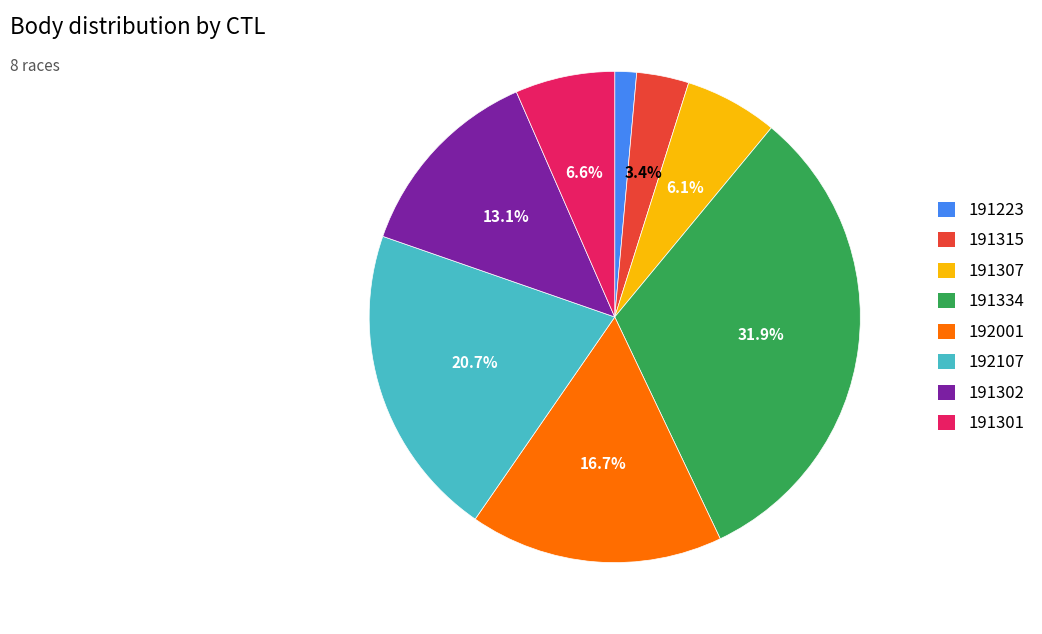

How many slices are in this pie chart?

8